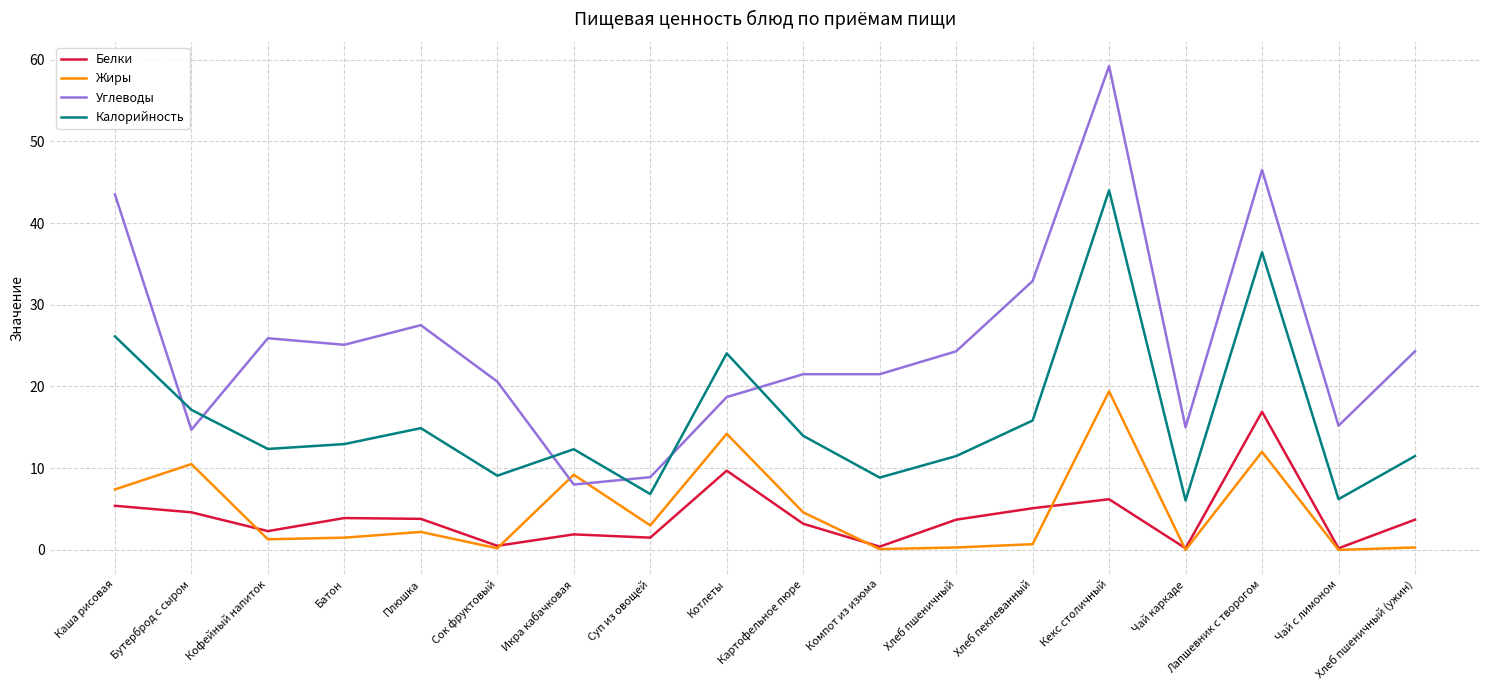

At which category is the sum across all series the highest?

Кекс столичный